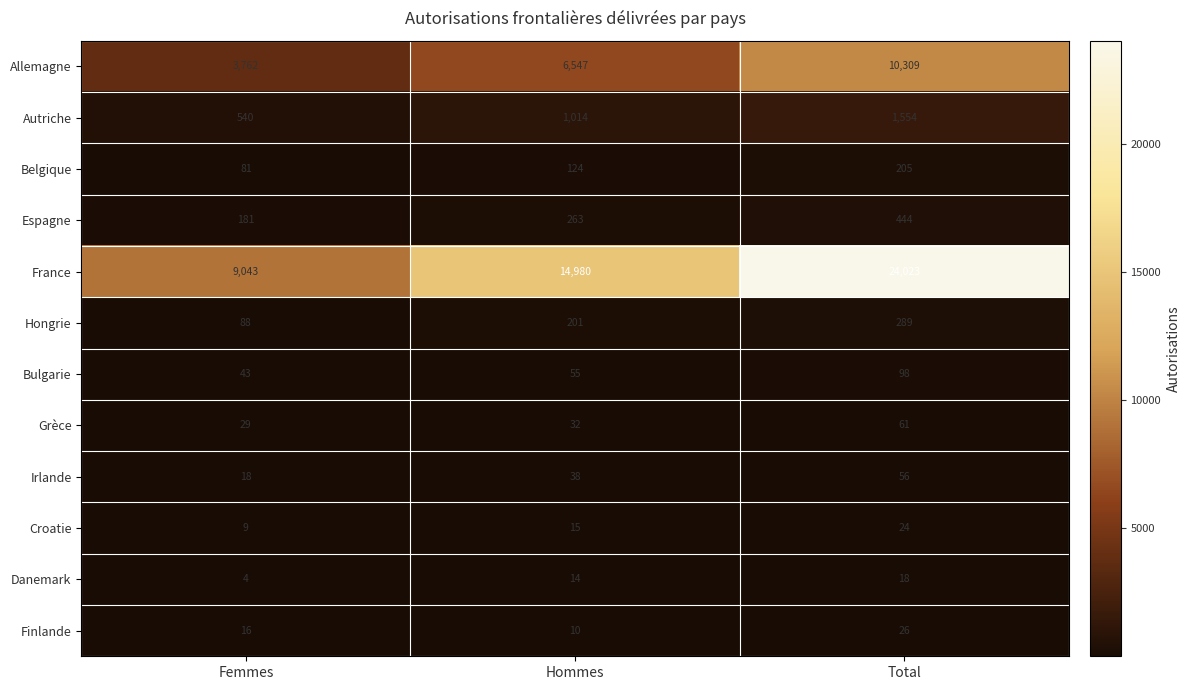

What is the total value across all series at Total?

37107